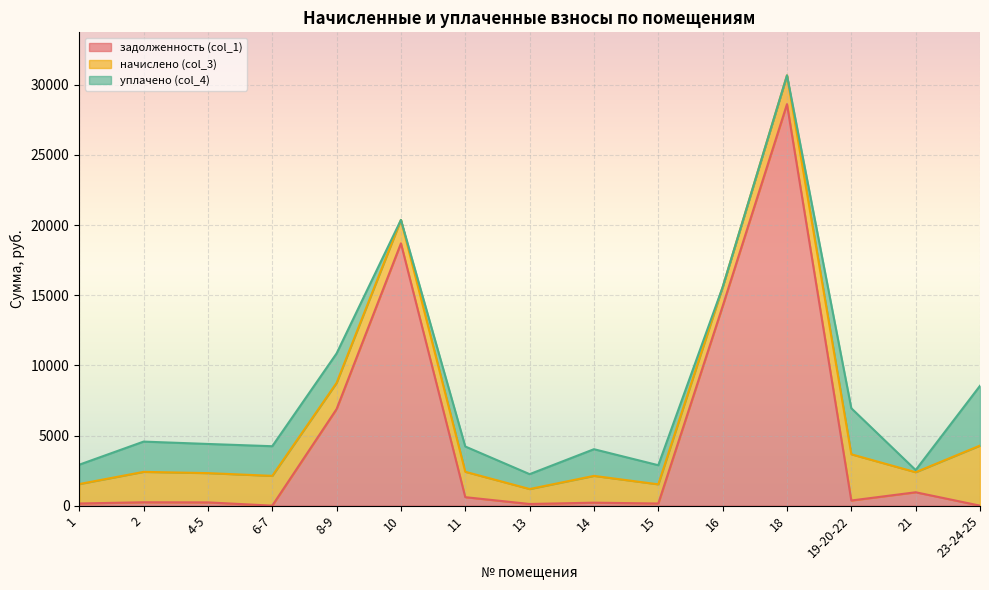

Where is задолженность (col_1) nearest to the value 14312?

16